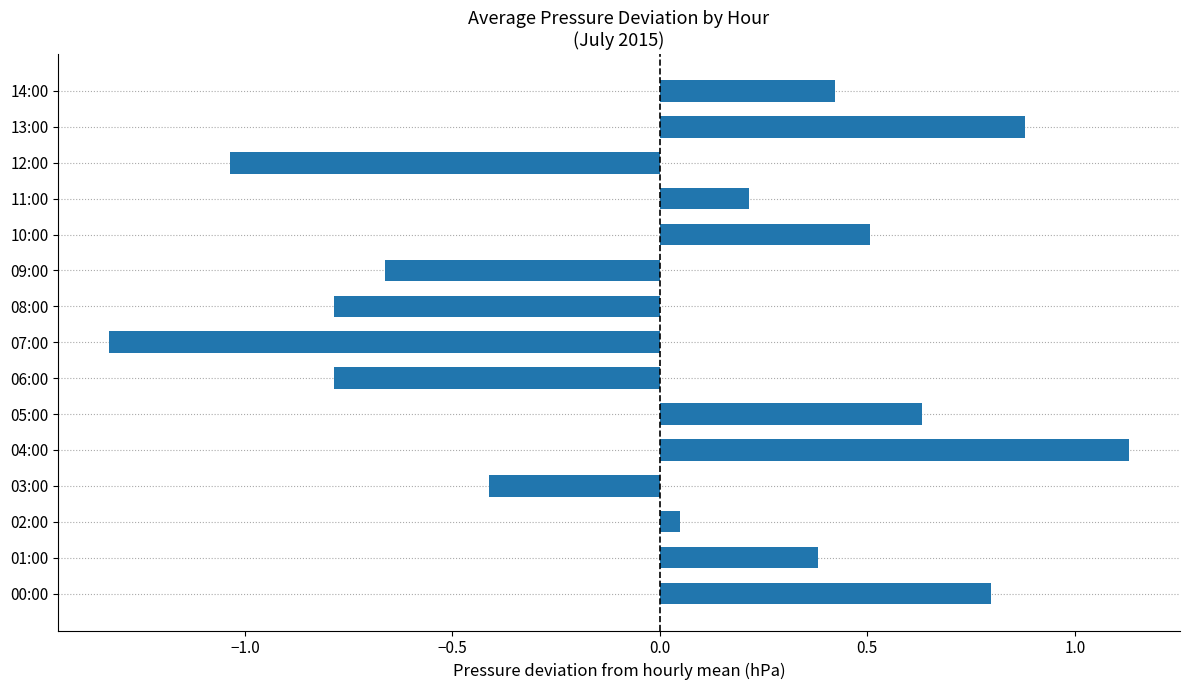

How many values are above zero?

9